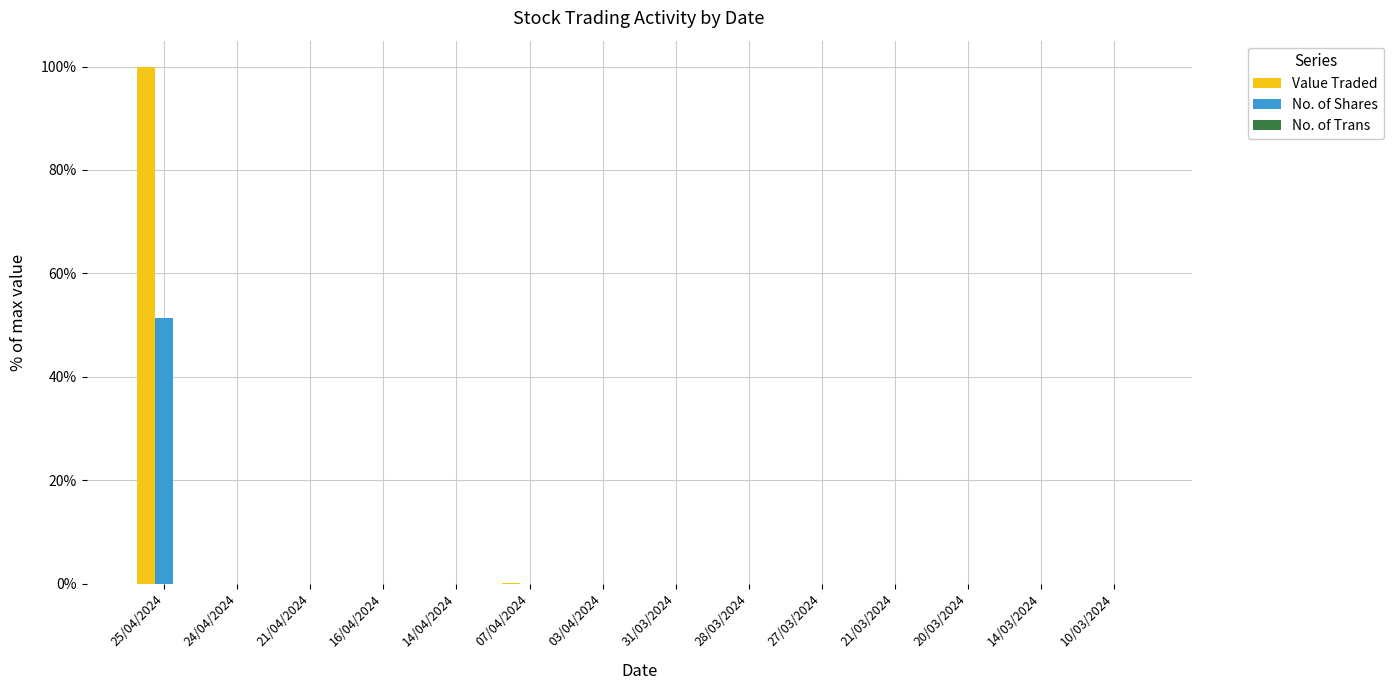

At which category is the sum across all series the highest?

25/04/2024